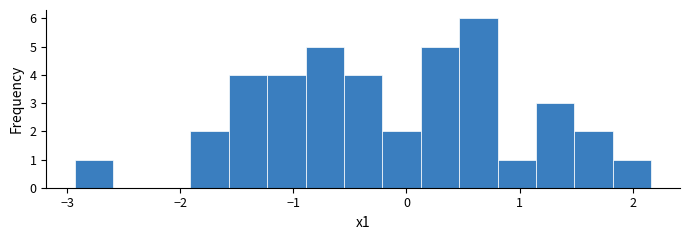

Around what value on the x-axis is the tallest bar? Give the approximate position of its centre, as read against the axis.

0.6